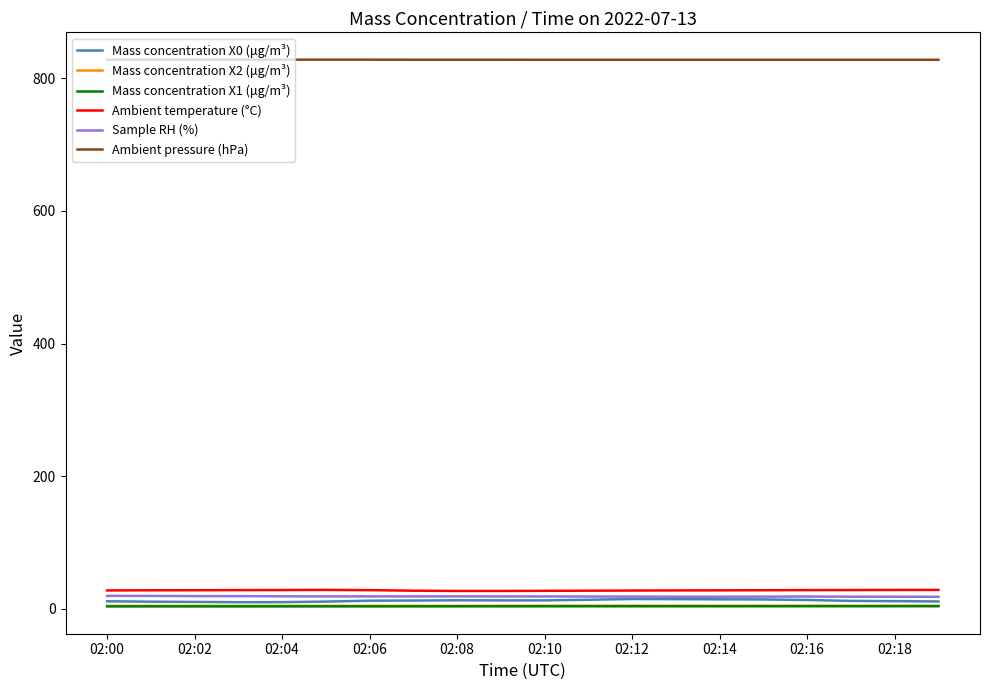

What are all the series names shown in the legend?

Mass concentration X0 (μg/m³), Mass concentration X2 (μg/m³), Mass concentration X1 (μg/m³), Ambient temperature (°C), Sample RH (%), Ambient pressure (hPa)